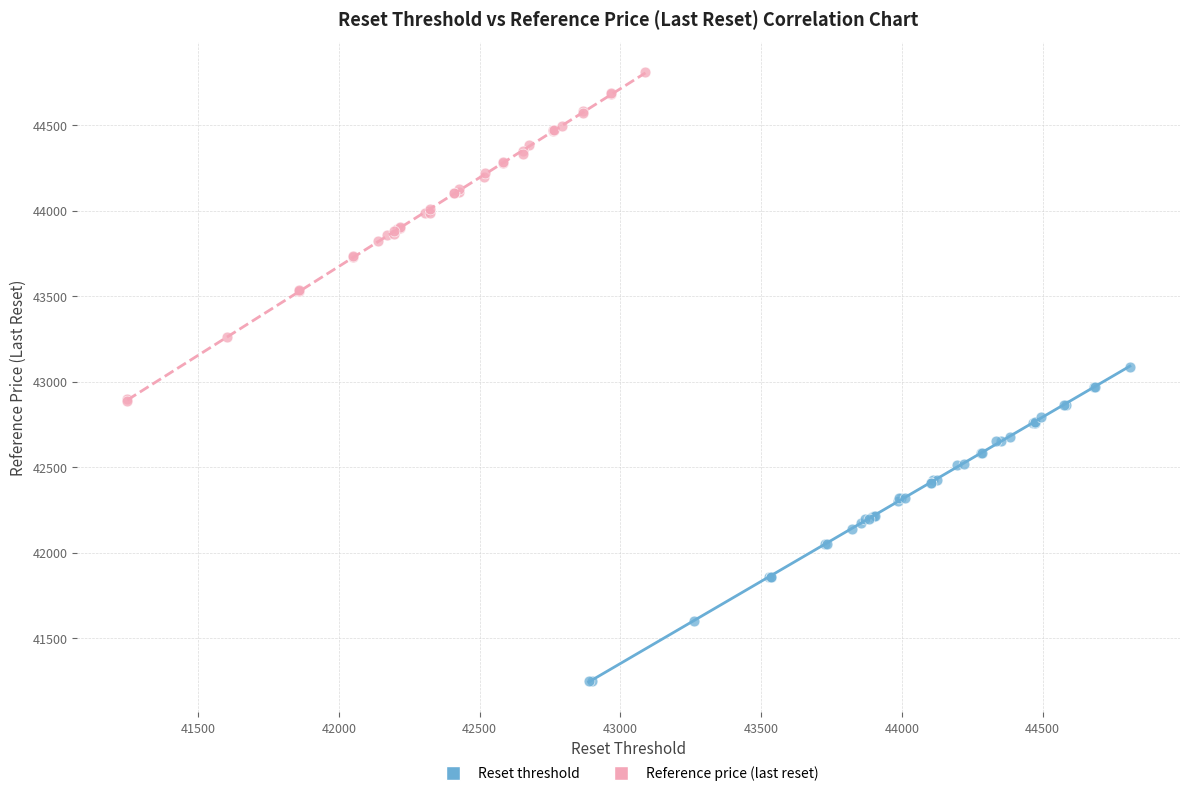

Which series reaches the minimum Y coordinate?

Reset threshold